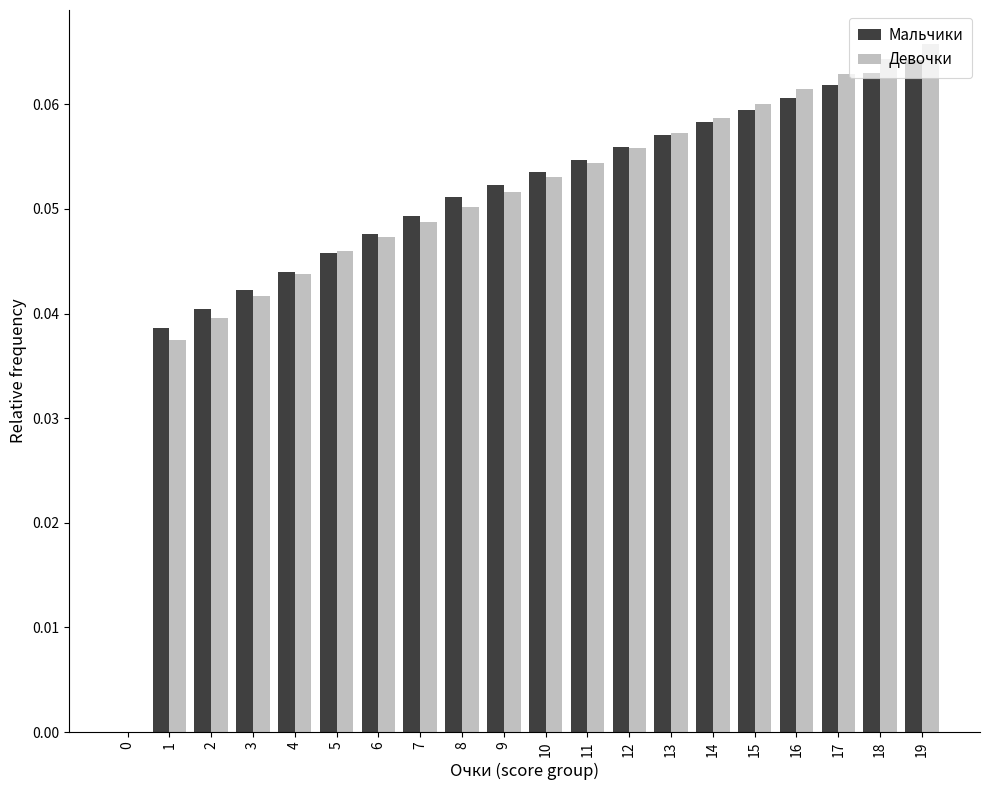

Is it true that Девочки equals 0.0 at 3?

True